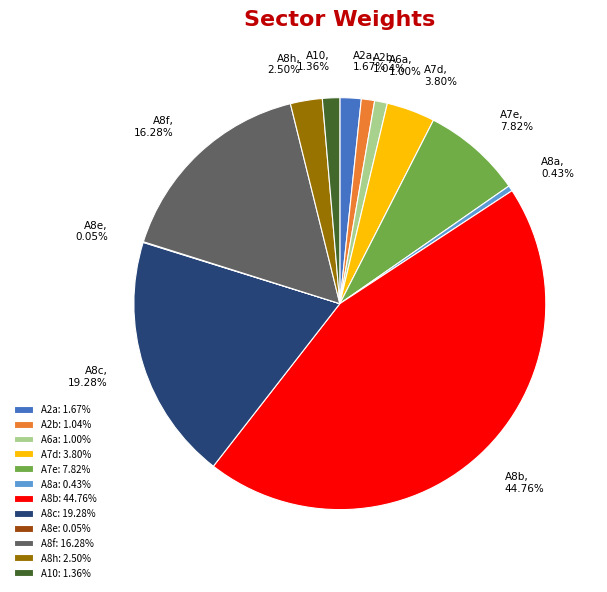

Is A8a the majority of the pie?

No